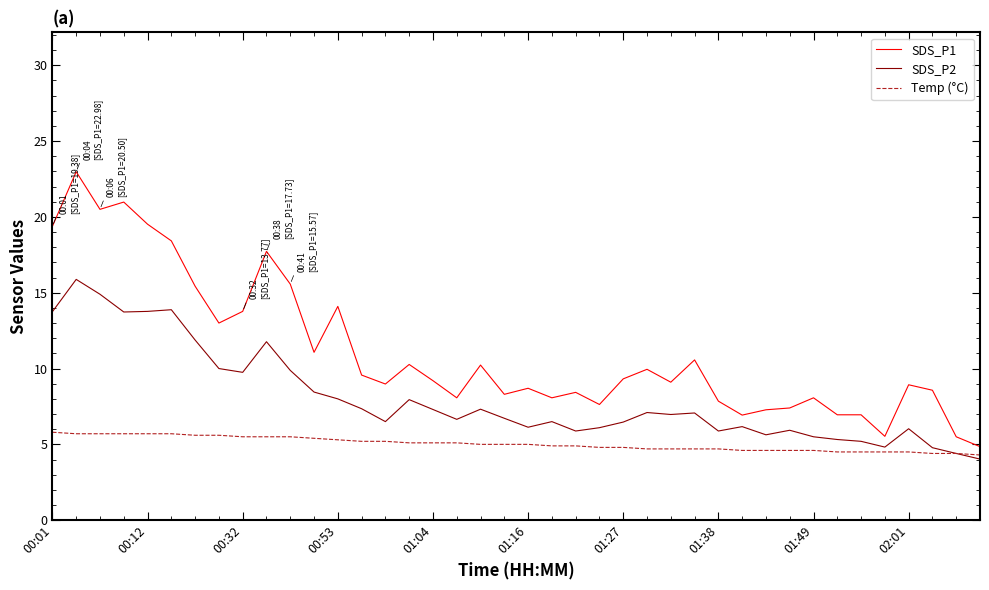

What is the maximum value shown in the chart?

23.0